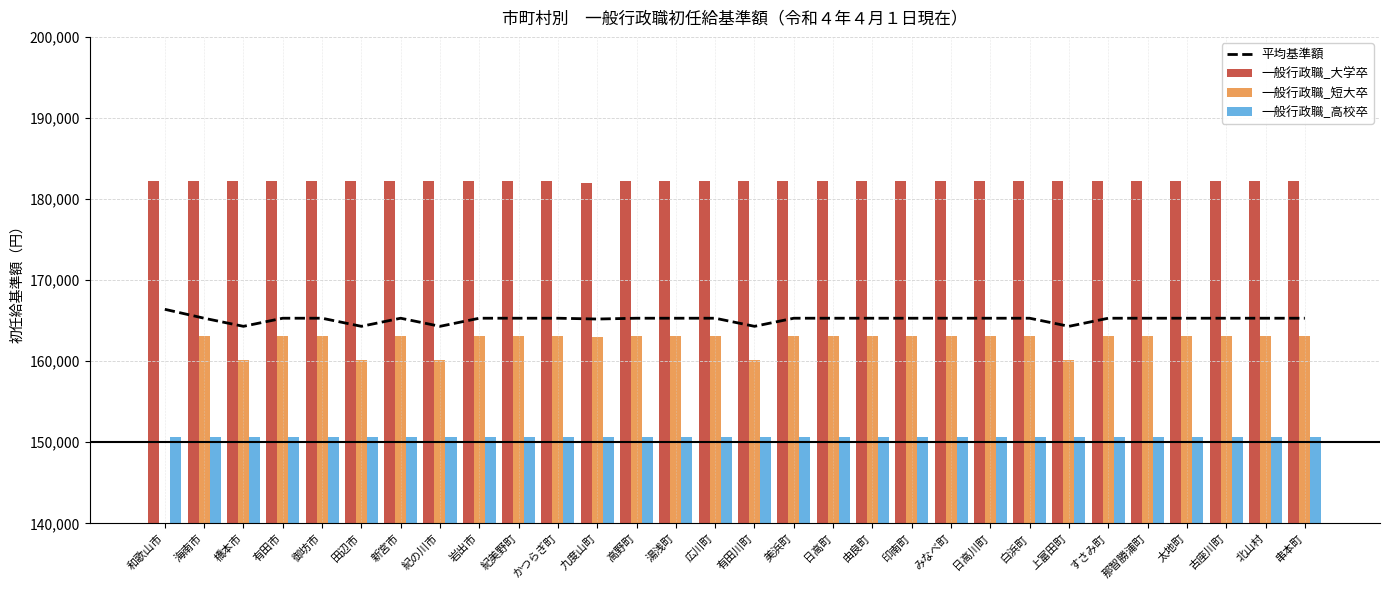

Rank the categories by 一般行政職_短大卒 value from highest to lowest.

海南市, 有田市, 御坊市, 新宮市, 岩出市, 紀美野町, かつらぎ町, 高野町, 湯浅町, 広川町, 美浜町, 日高町, 由良町, 印南町, みなべ町, 日高川町, 白浜町, すさみ町, 那智勝浦町, 太地町, 古座川町, 北山村, 串本町, 九度山町, 橋本市, 田辺市, 紀の川市, 有田川町, 上富田町, 和歌山市